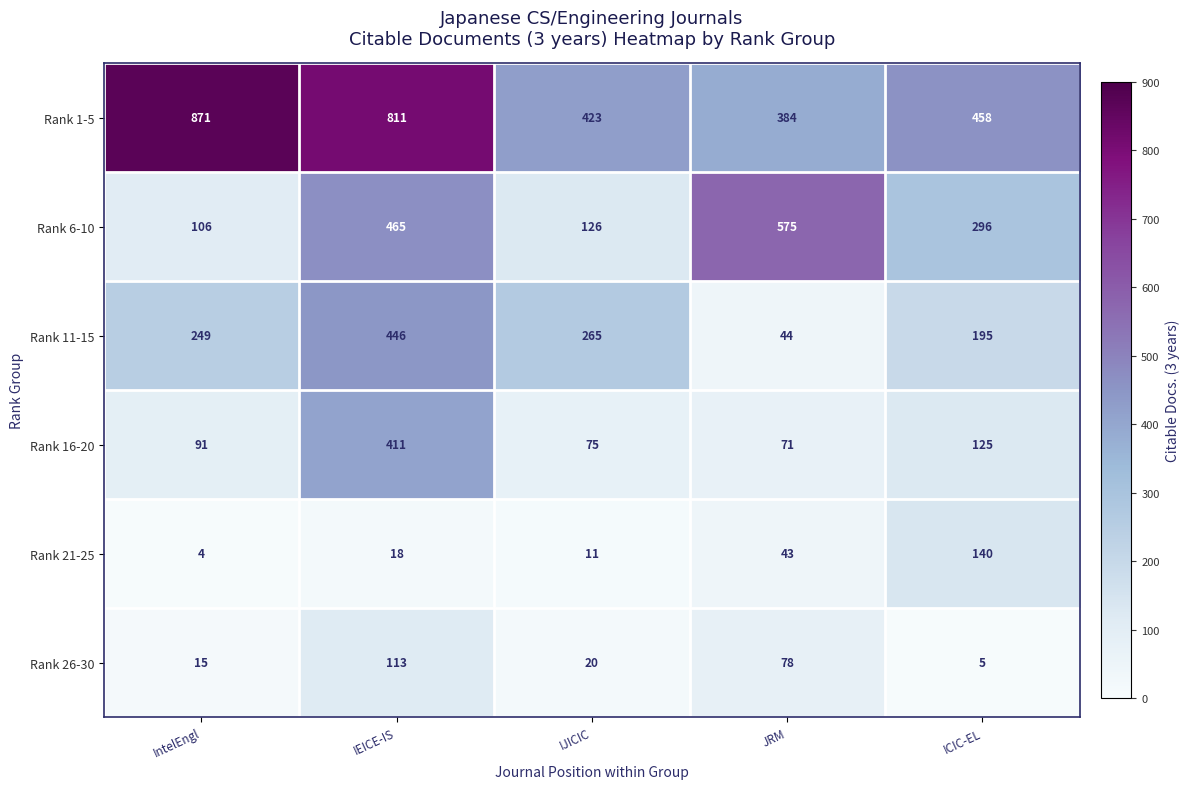

True or false: Rank 16-20 has a value of 129 at IJICIC.

False